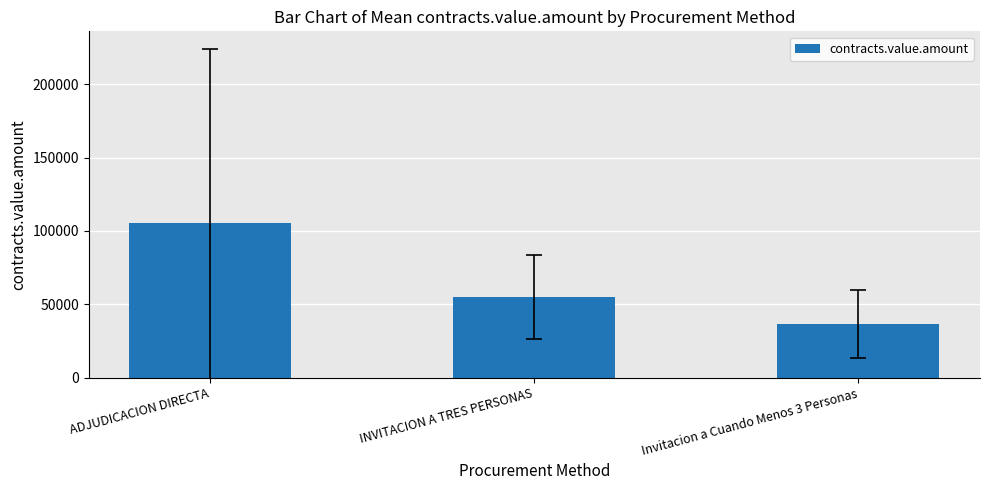

What is the change in value from INVITACION A TRES PERSONAS to Invitacion a Cuando Menos 3 Personas?

-18379.7